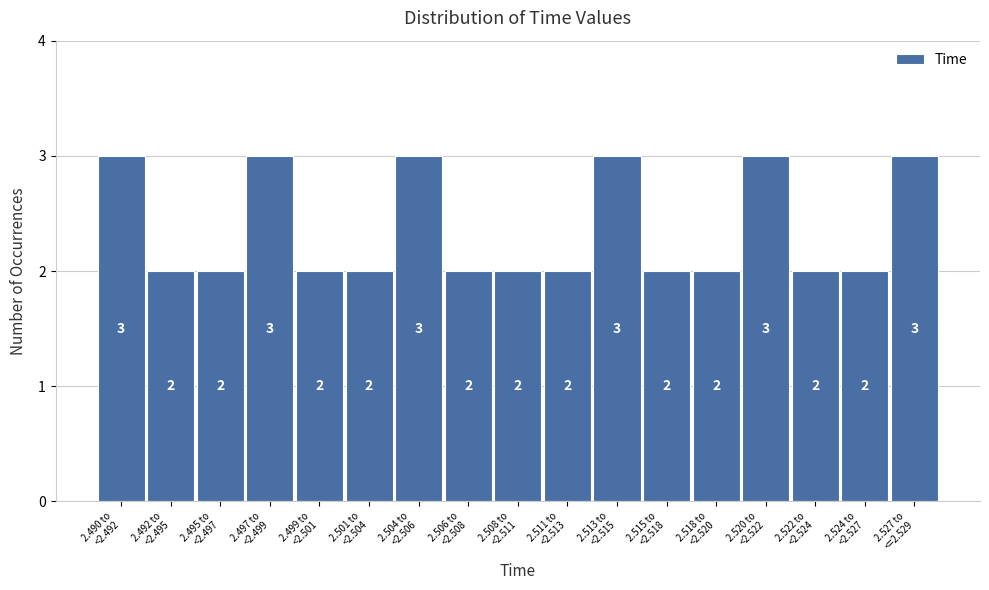

Reading left to right, transcribe all the data shown in this chart.

3	2	2	3	2	2	3	2	2	2	3	2	2	3	2	2	3